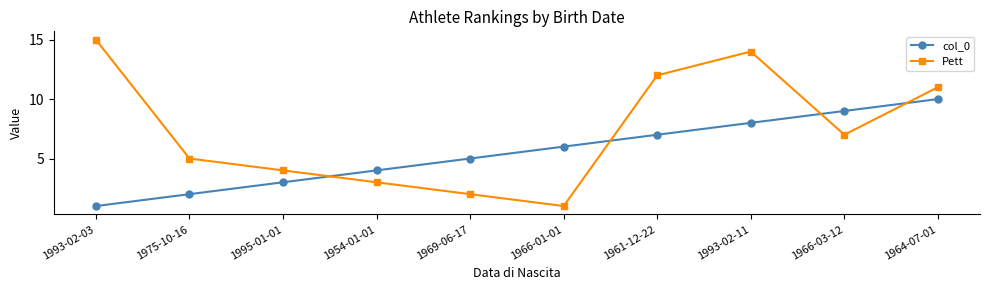

At 1966-03-12, list the series in order from largest to smallest.

col_0, Pett